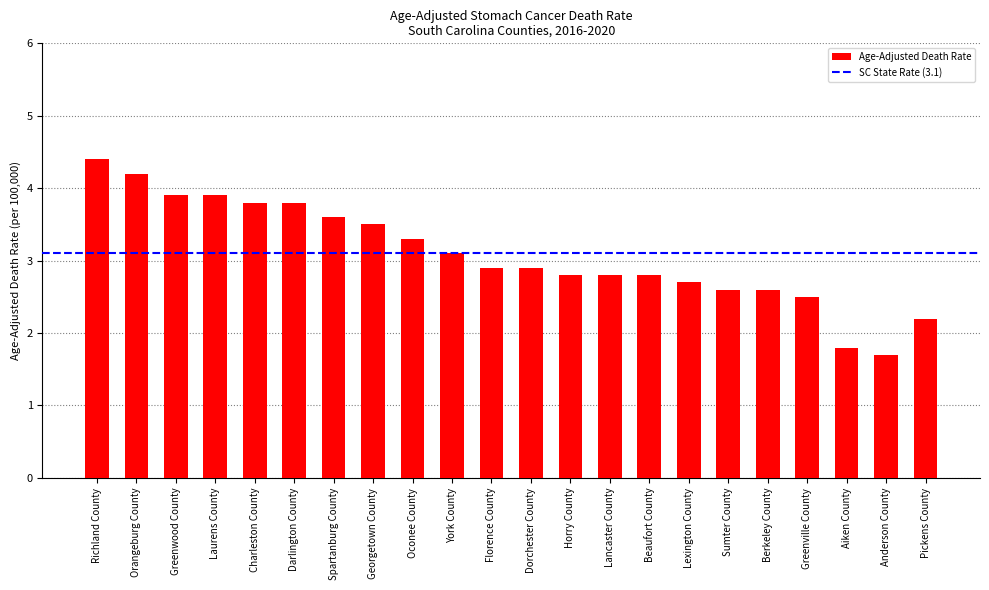

What is the smallest value displayed?

1.7